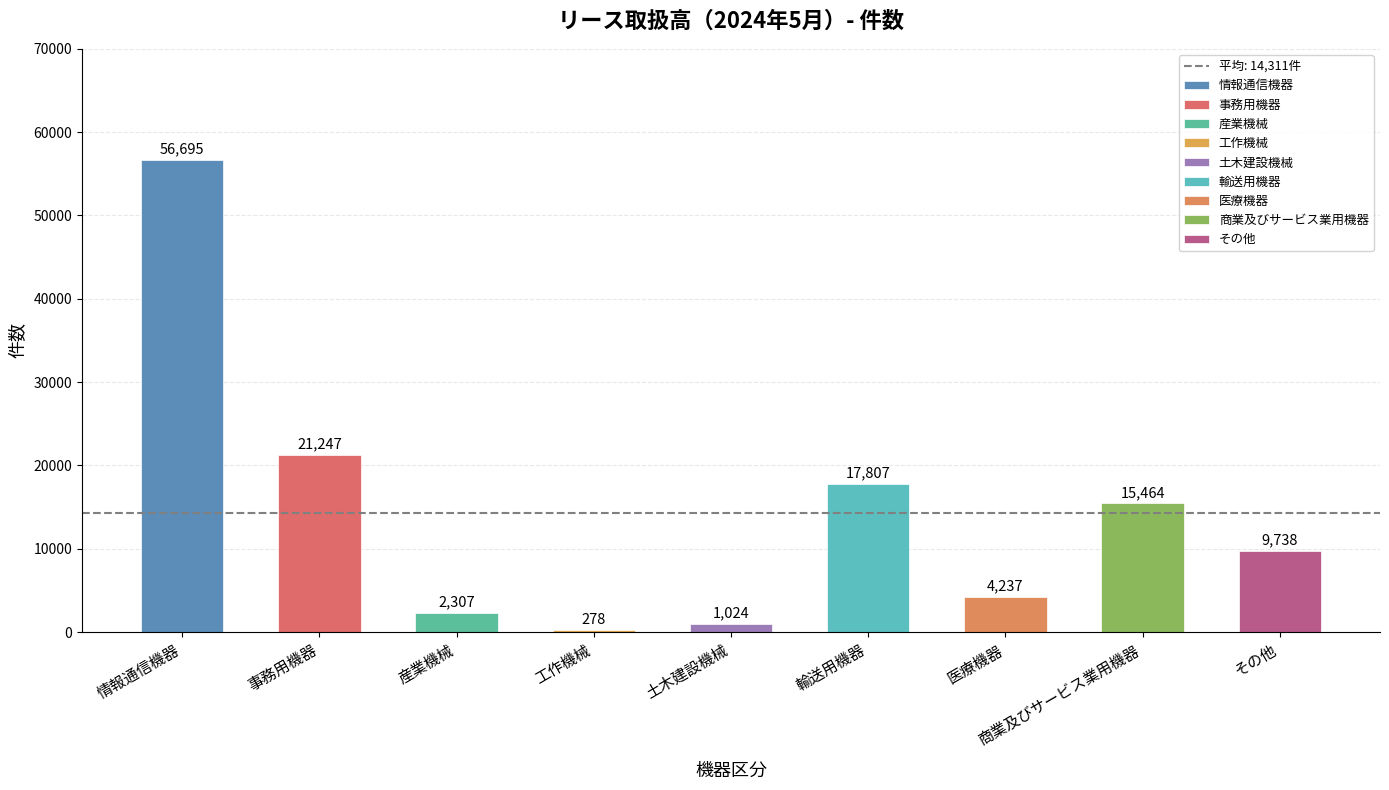

Approximately how many times larger is the value at 土木建設機械 compared to 医療機器?

0.2